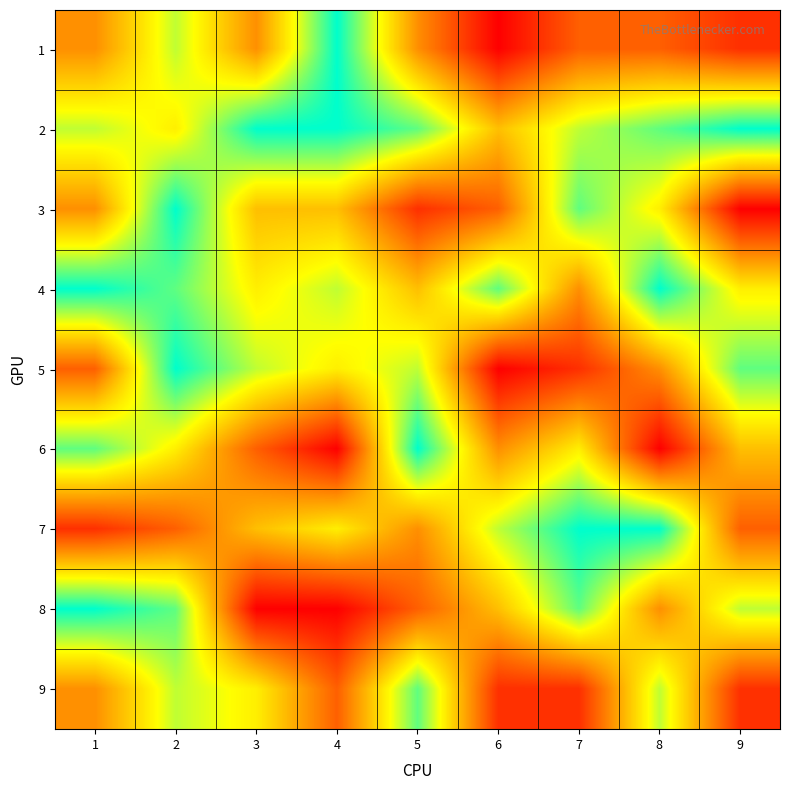

Reading left to right, extract all data points from this chart.

1: 1=4	2=7	3=4	4=9	5=4	6=1	7=3	8=3	9=2
2: 1=7	2=6	3=9	4=9	5=8	6=5	7=7	8=8	9=9
3: 1=4	2=9	3=5	4=5	5=2	6=3	7=8	8=6	9=1
4: 1=9	2=8	3=6	4=7	5=5	6=8	7=4	8=9	9=6
5: 1=3	2=9	3=7	4=6	5=7	6=1	7=2	8=4	9=8
6: 1=8	2=6	3=3	4=1	5=9	6=4	7=6	8=1	9=5
7: 1=2	2=3	3=5	4=6	5=4	6=7	7=9	8=9	9=3
8: 1=9	2=8	3=1	4=1	5=3	6=5	7=8	8=4	9=7
9: 1=4	2=7	3=6	4=3	5=8	6=2	7=2	8=7	9=2